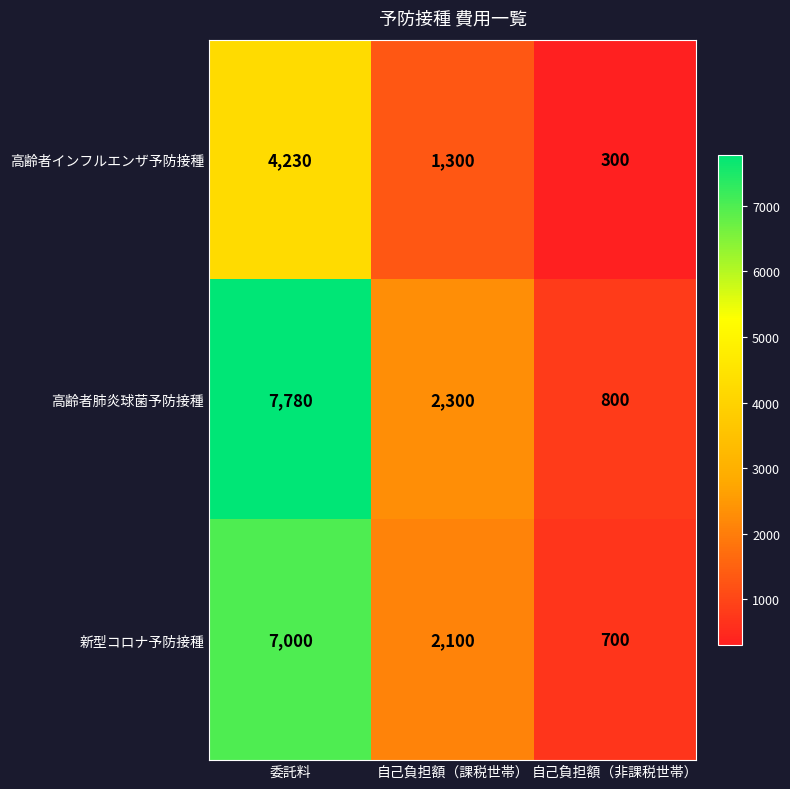

Rank the series by their maximum value, from lowest to highest.

高齢者インフルエンザ予防接種, 新型コロナ予防接種, 高齢者肺炎球菌予防接種